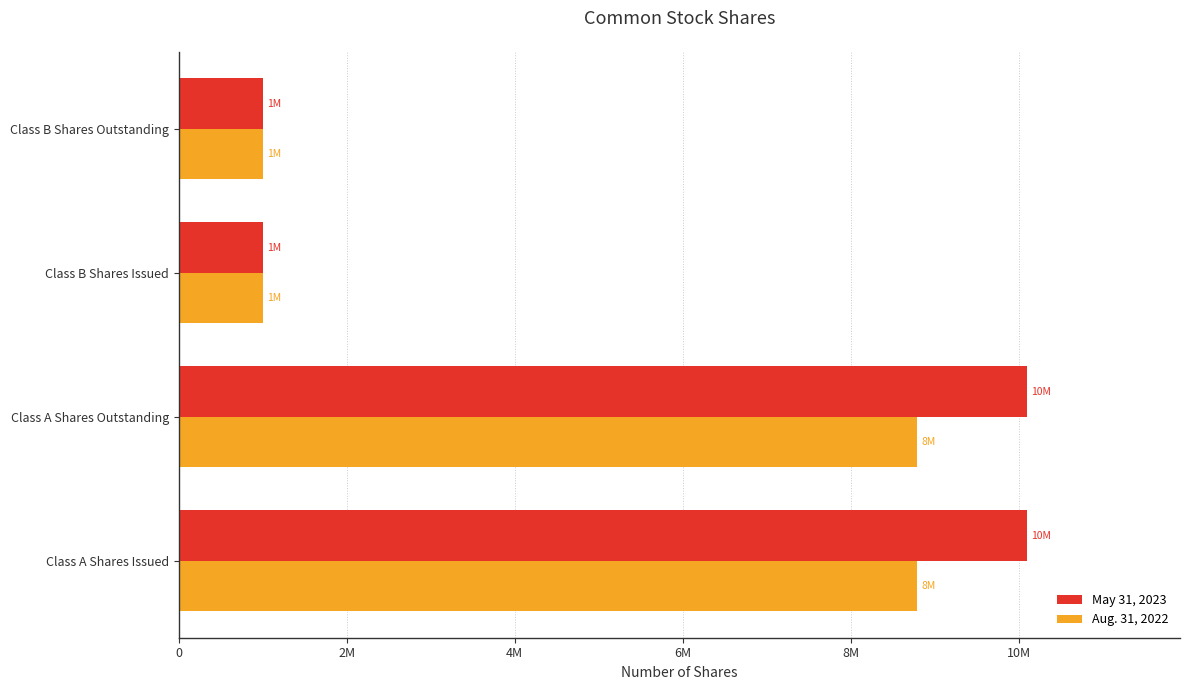

What are all the series names shown in the legend?

May 31, 2023, Aug. 31, 2022